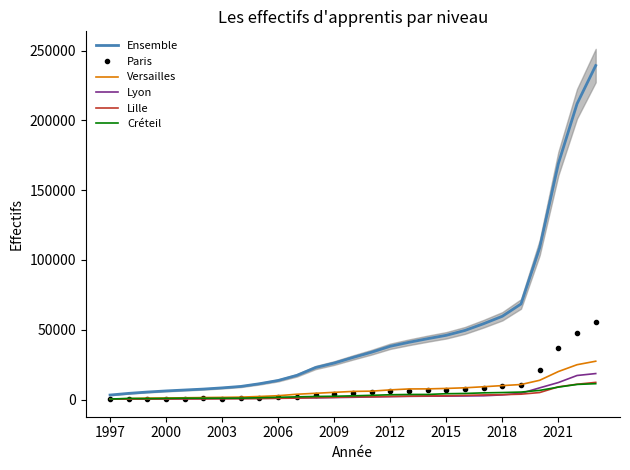

True or false: Ensemble and Lille intersect in this chart.

False